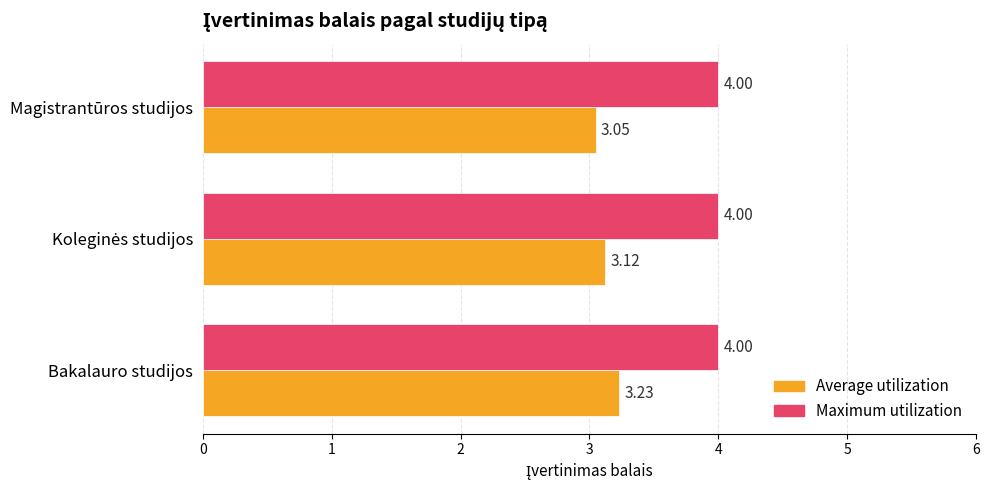

What is the lowest value of the Maximum utilization series?

4.0